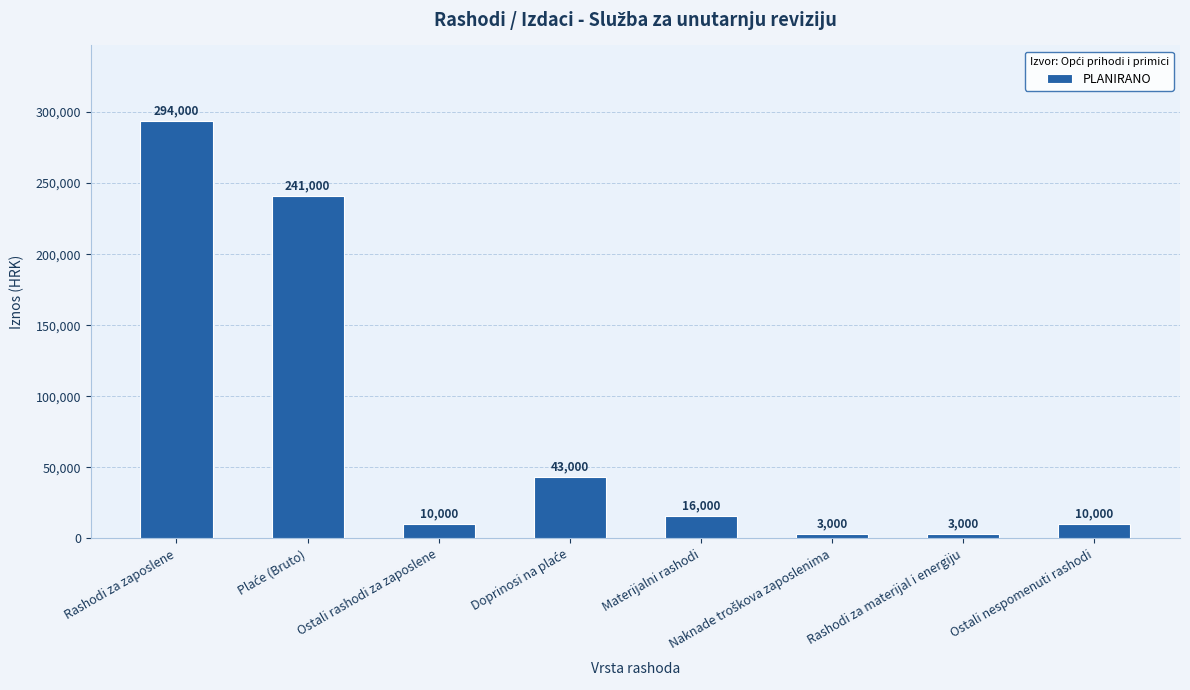

Are the bars grouped side by side (vs. stacked)?

No